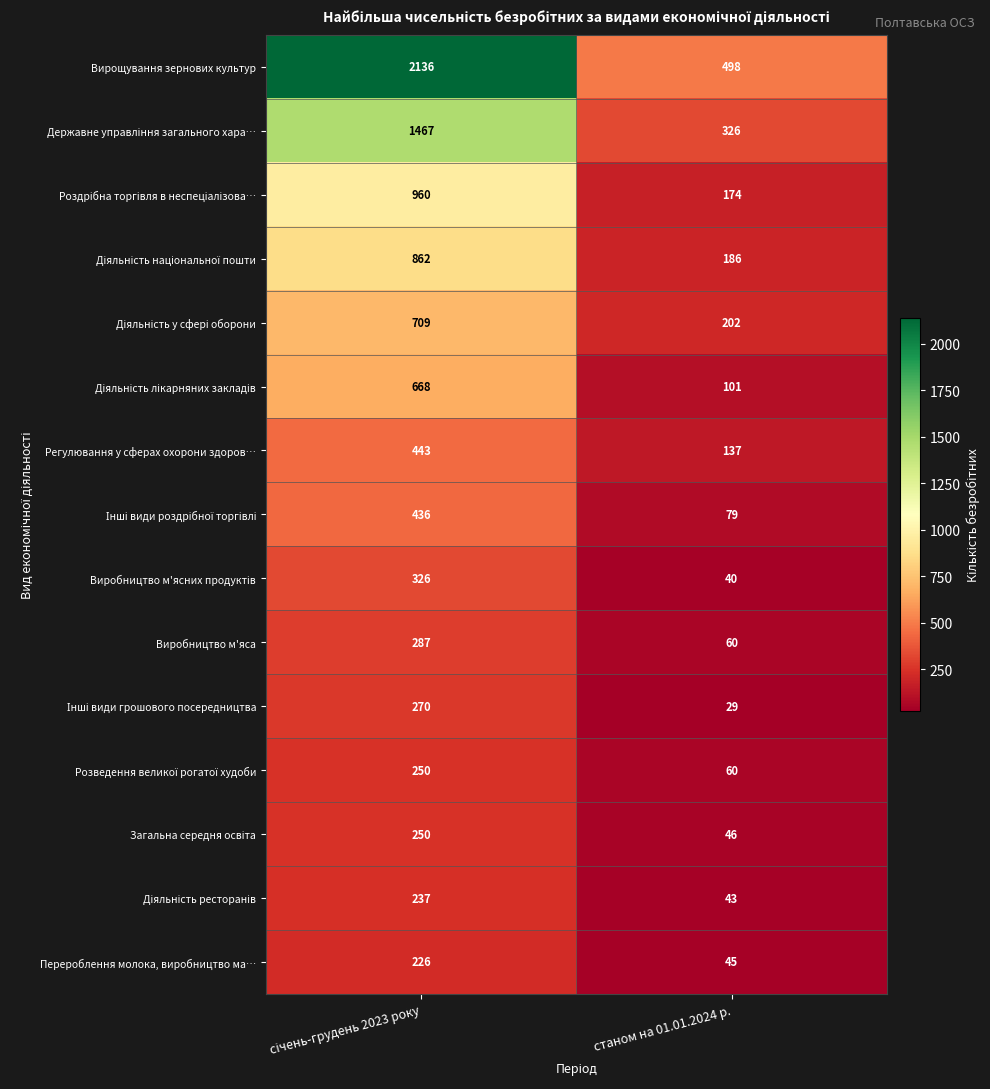

Which series has the largest range (max minus min)?

Вирощування зернових культур